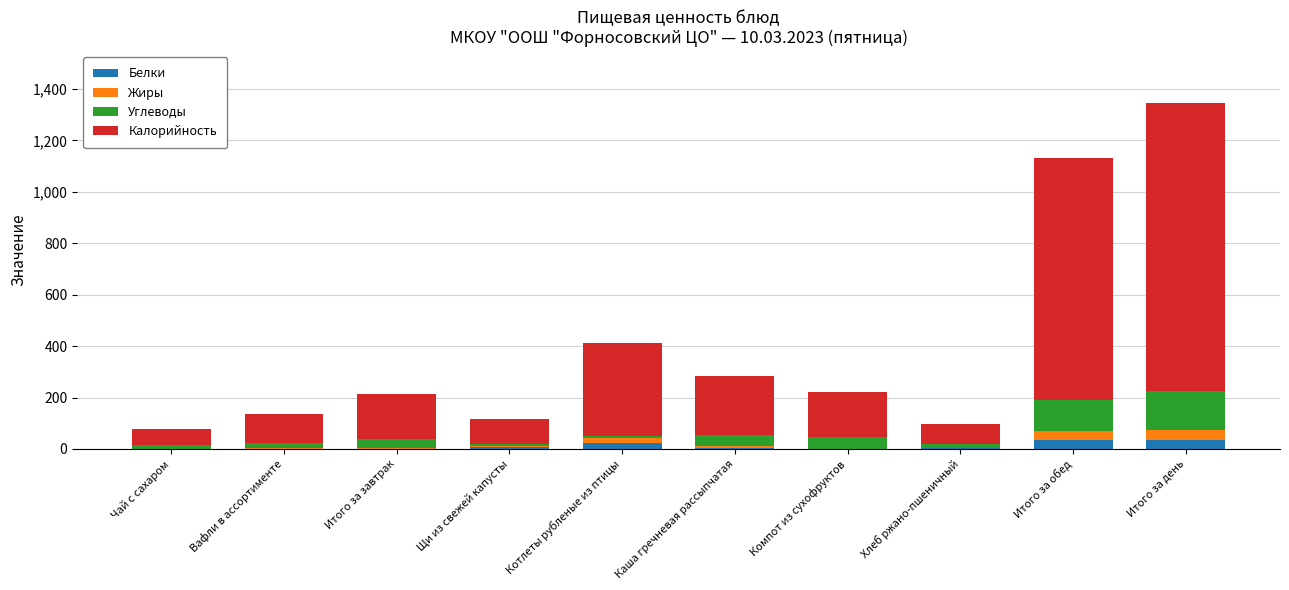

What is the total value across all series at Итого за день?

1345.5